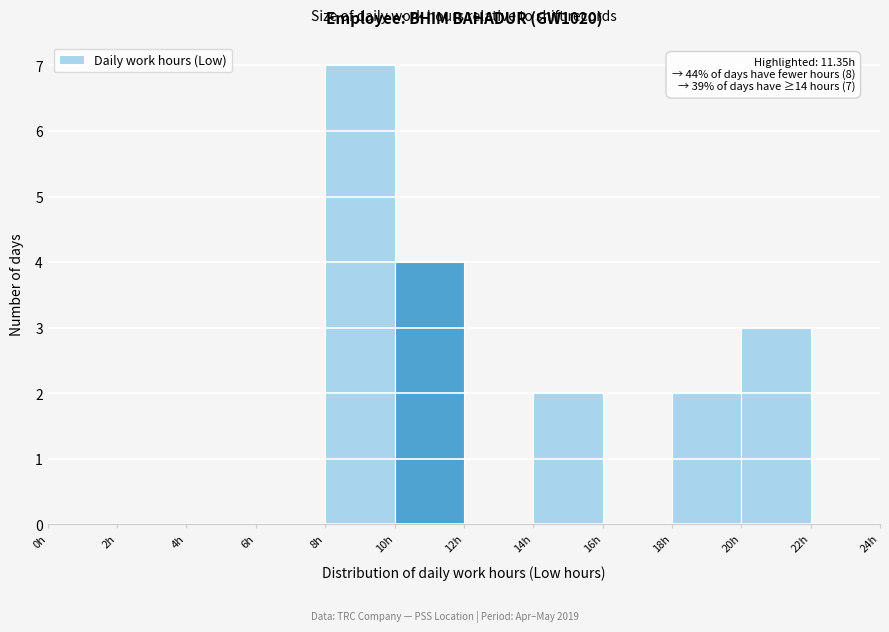

Over which range of the x-axis is the bar tallest?

8 to 10